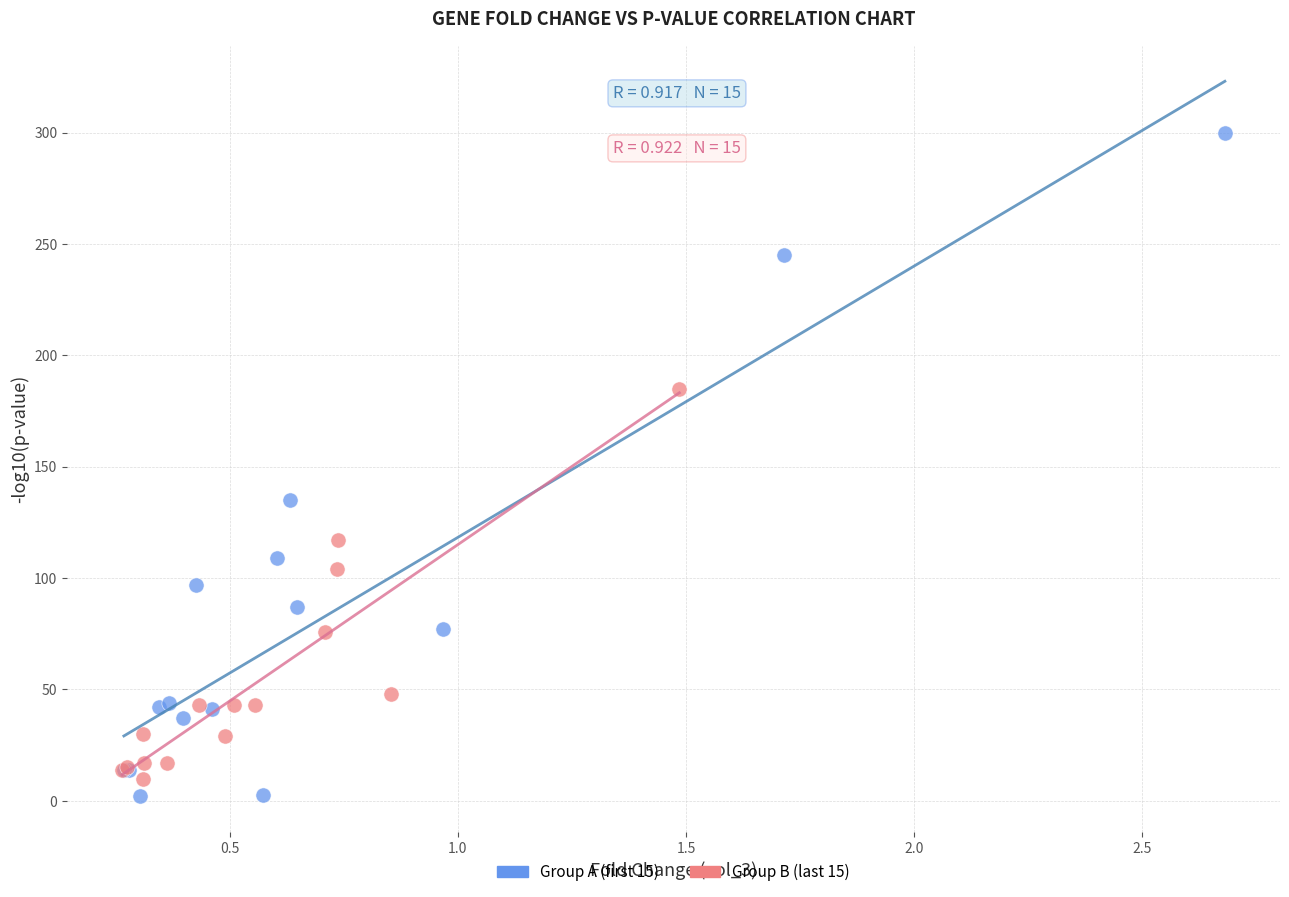

Which series reaches the minimum Y coordinate?

Group A (first 15)